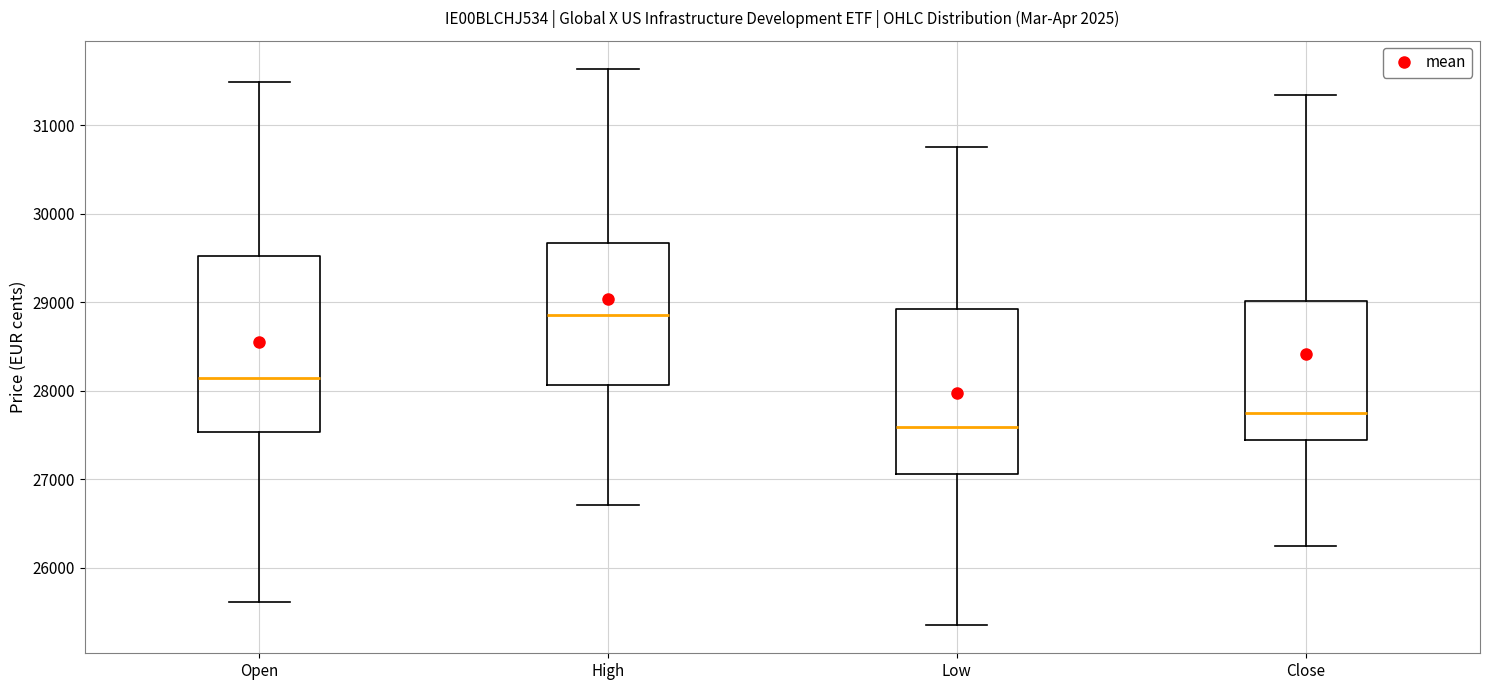

Reading left to right, read every box against the y-axis: the position of its median line, the range the box covers, and the ends of its whiskers. The values are not printed on the chart, so give them approximately, as read against the axis.

Open: median 28100, box 27500 to 29500, whiskers 25600 to 31500
High: median 28900, box 28100 to 29700, whiskers 26700 to 31600
Low: median 27600, box 27100 to 28900, whiskers 25300 to 30800
Close: median 27800, box 27400 to 29000, whiskers 26300 to 31300